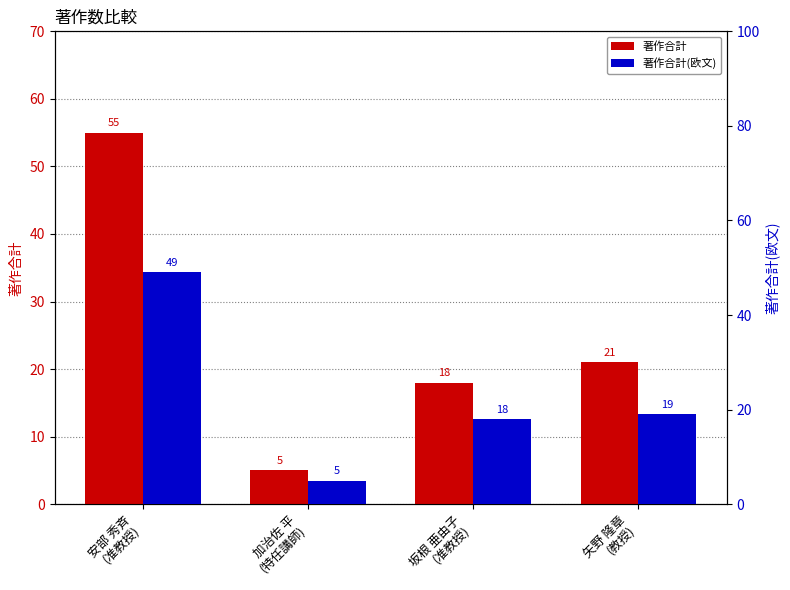

Reading right to left, transcribe all the data shown in this chart.

著作合計: 矢野 隆章
(教授)=21	坂根 亜由子
(准教授)=18	加治佐 平
(特任講師)=5	安部 秀斉
(准教授)=55
著作合計(欧文): 矢野 隆章
(教授)=19	坂根 亜由子
(准教授)=18	加治佐 平
(特任講師)=5	安部 秀斉
(准教授)=49